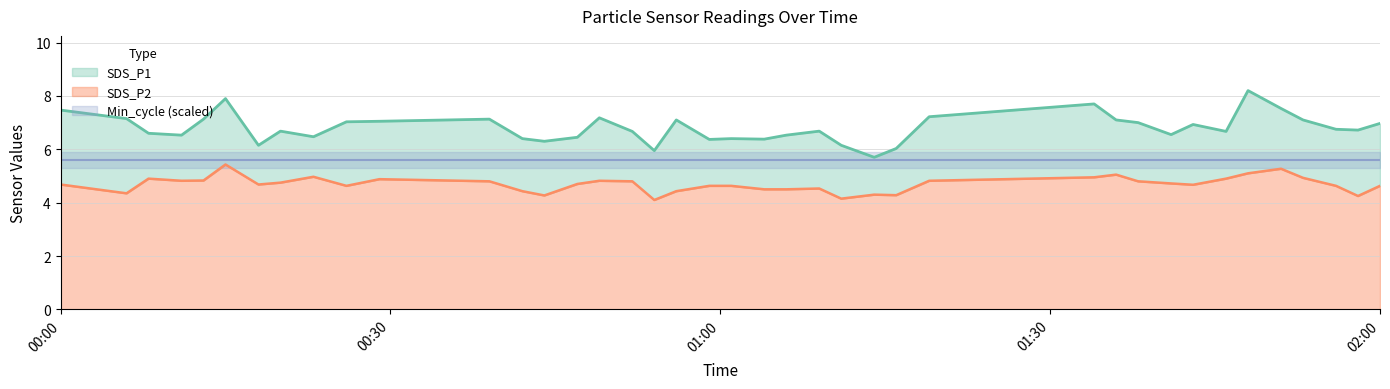

At which category is the sum across all series the highest?

2022/01/26 00:15